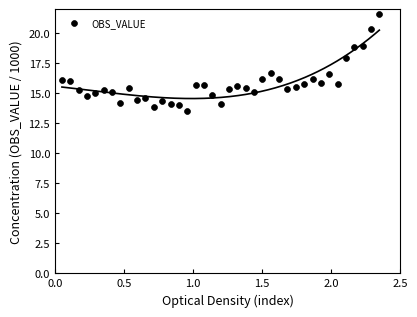

What is the range of X values (max minus min)?

2.3